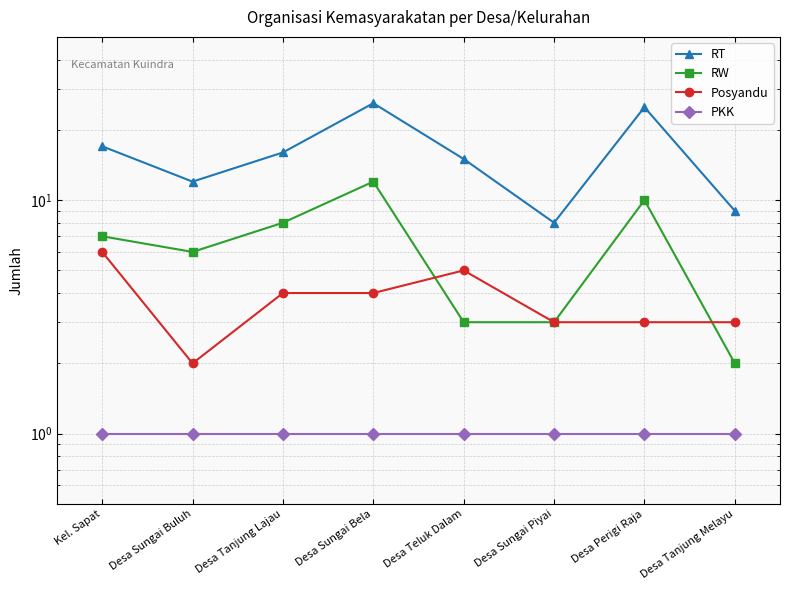

Where does the RT series first go above 16?

Kel. Sapat